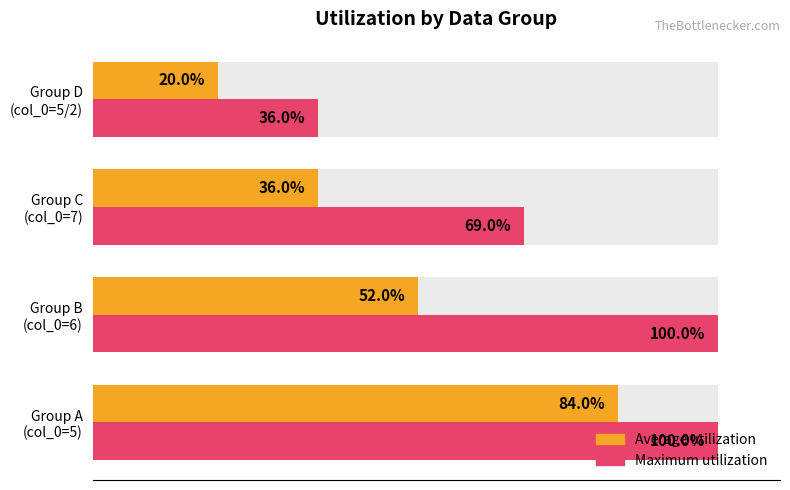

Count the number of categories in the chart.

4